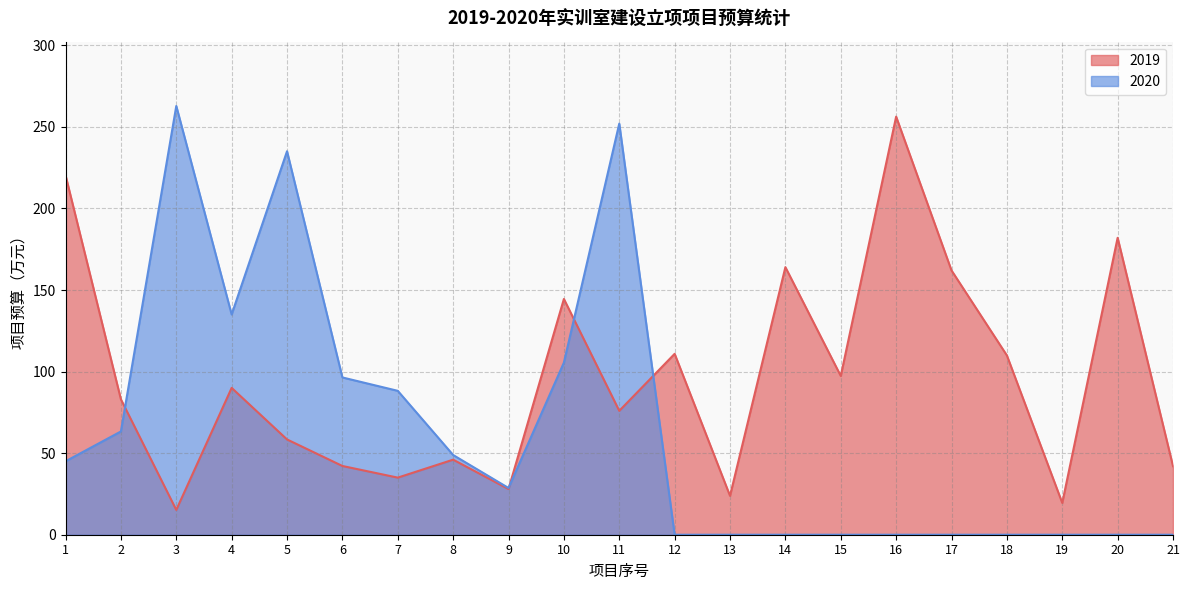

Reading left to right, list all the values displayed in this chart.

2019: 1=220.3	2=83.0	3=15.2	4=90.0	5=58.4	6=42.1	7=35.0	8=46.0	9=28.0	10=144.5	11=76.0	12=110.9	13=23.8	14=164.0	15=97.3	16=256.3	17=162.0	18=109.9	19=19.5	20=182.0	21=42.0
2020: 1=45.0	2=63.3	3=262.8	4=135.0	5=235.1	6=96.4	7=88.2	8=48.9	9=28.6	10=105.5	11=252.0	12=0.0	13=0.0	14=0.0	15=0.0	16=0.0	17=0.0	18=0.0	19=0.0	20=0.0	21=0.0